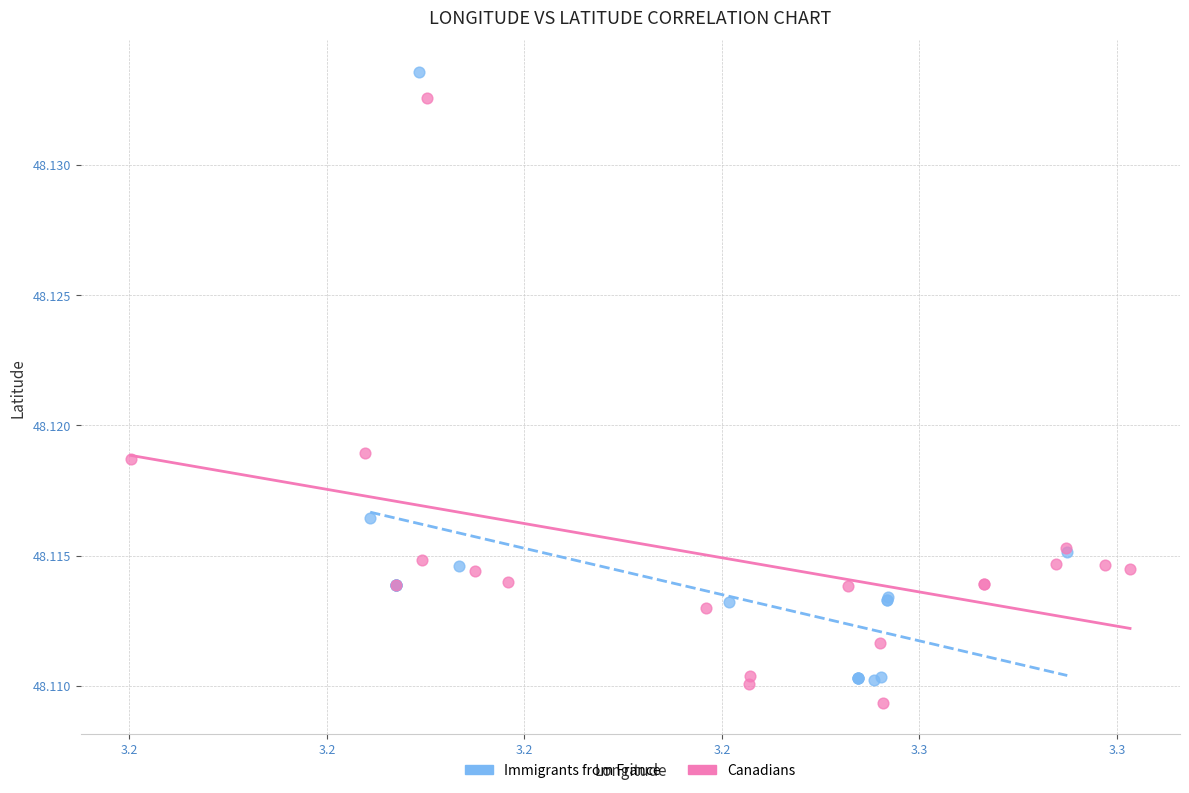

Which series contains the lowest Y value?

Canadians